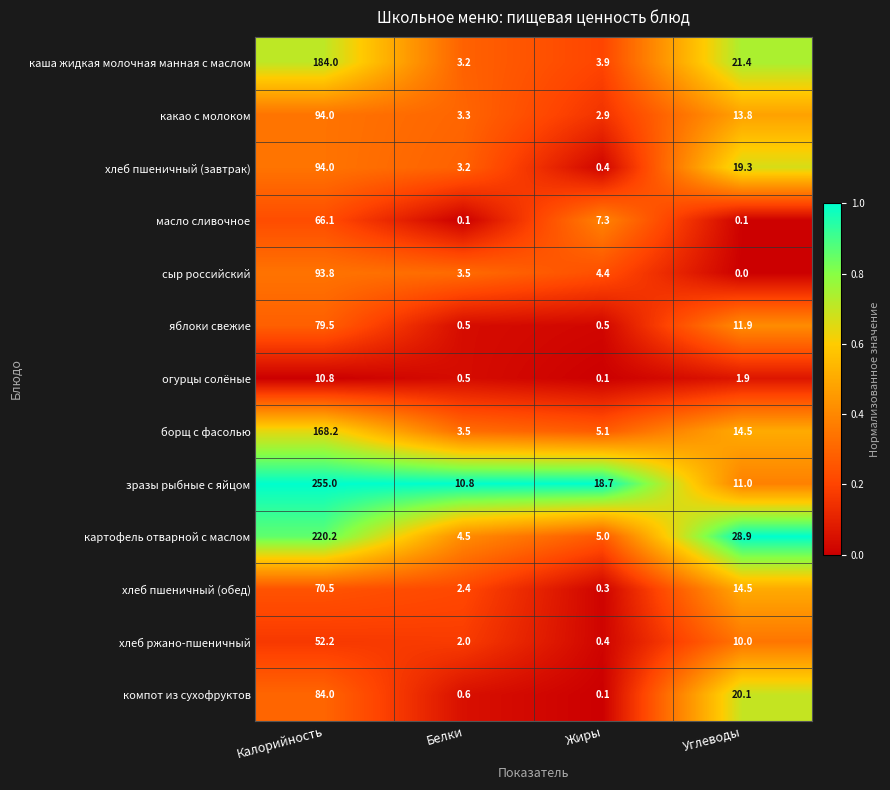

Which category has the lowest value across all series?

Углеводы